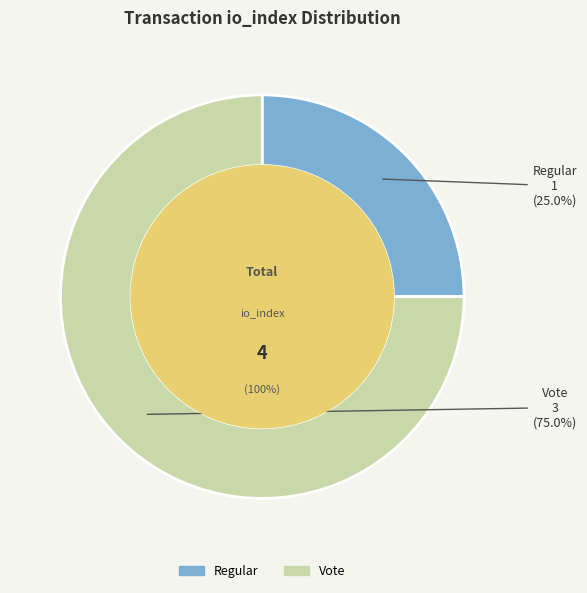

Which slice is the largest?

Vote